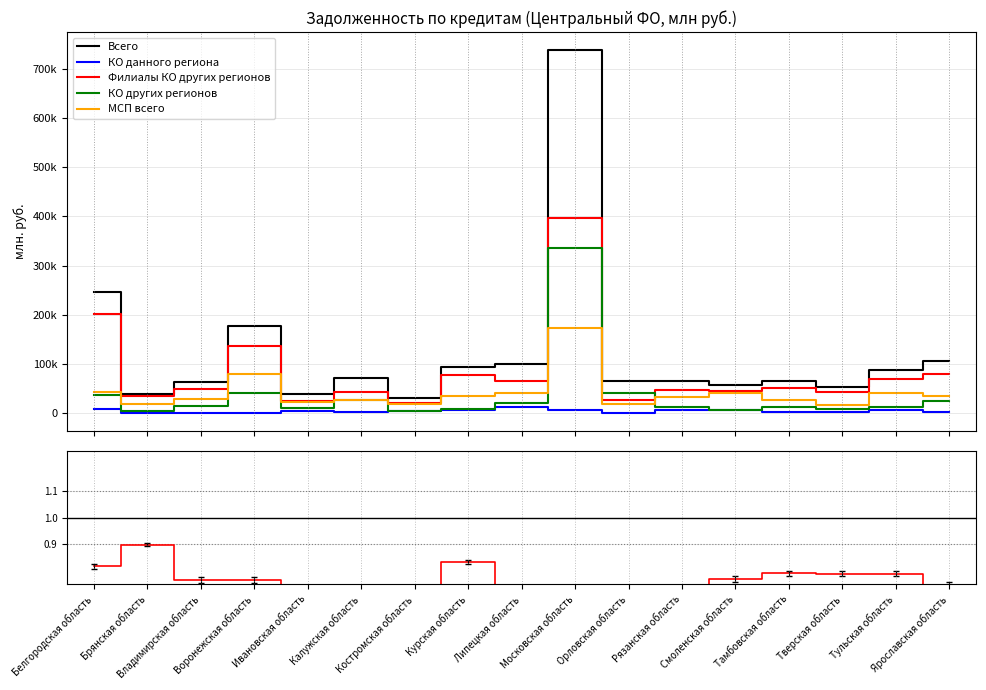

True or false: КО других регионов and Всего cross at least once.

False